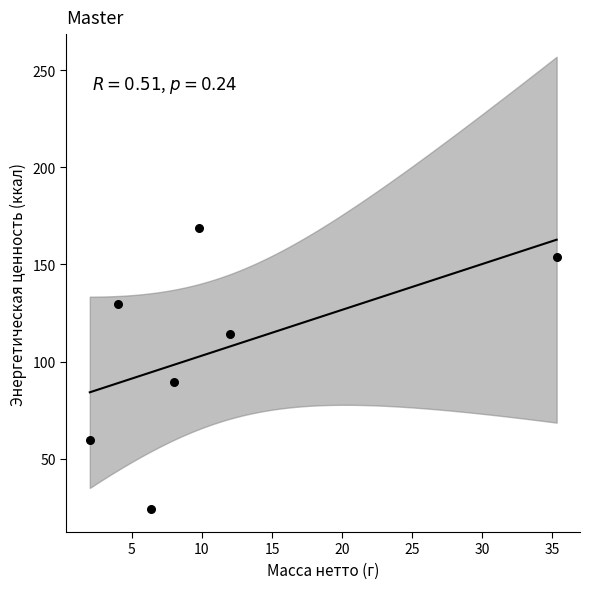

What is the range of X values (max minus min)?

33.3